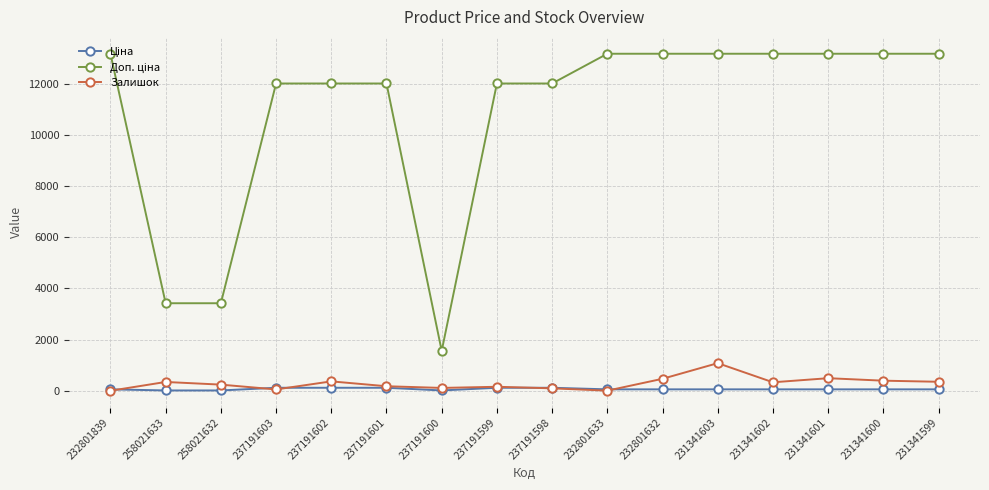

True or false: Залишок has a value of 98.0 at 237191598.

True